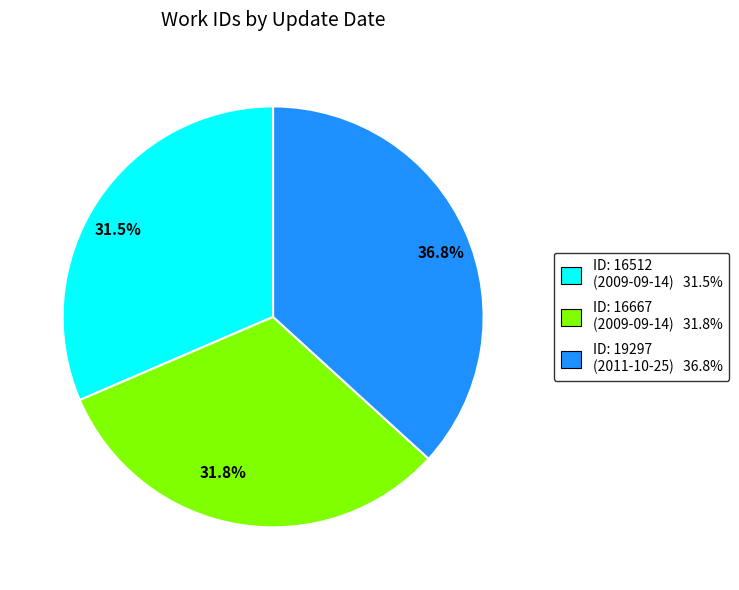

Does any single category account for the majority?

No